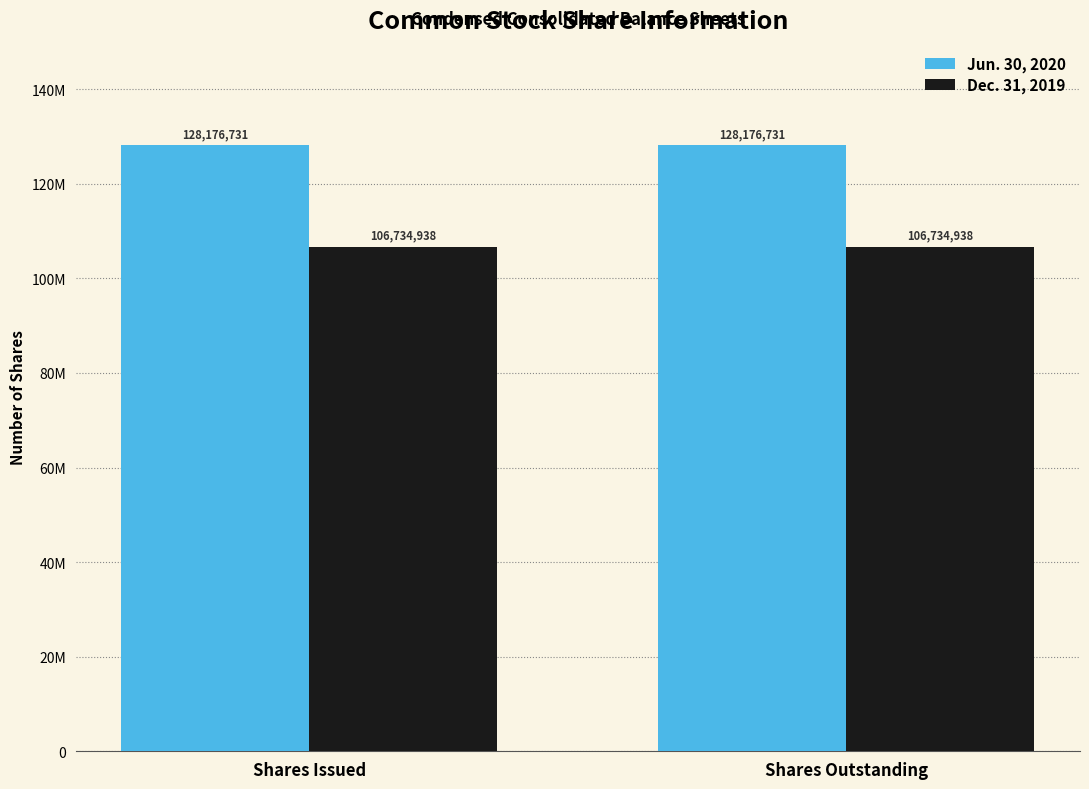

Which has a higher value, Shares Outstanding or Shares Issued?

Shares Outstanding